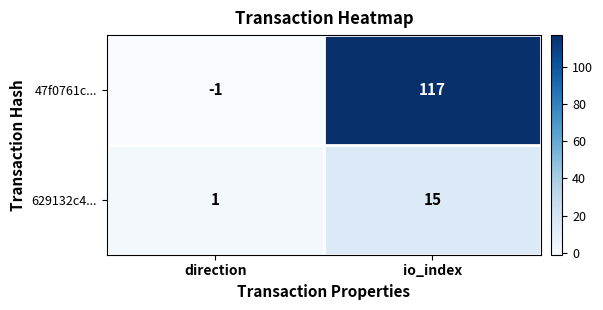

Where is 47f0761c... nearest to the value 58?

direction